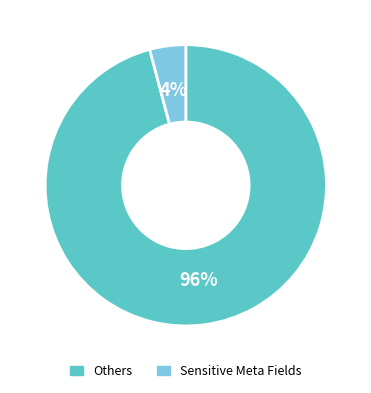

How many slices are in this pie chart?

2